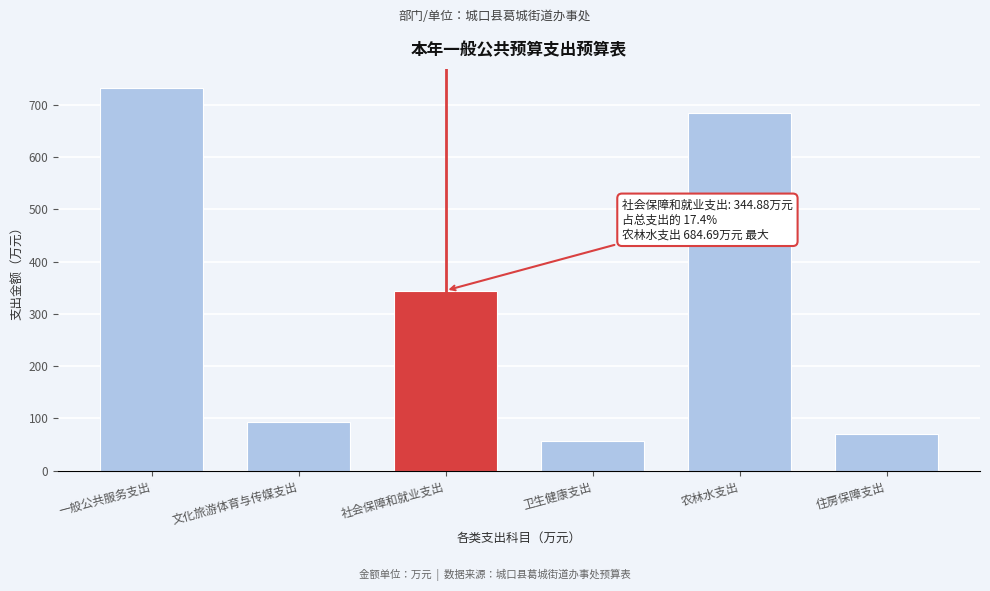

Reading left to right, list all the values displayed in this chart.

732.5	93.0	344.9	57.0	684.7	70.9